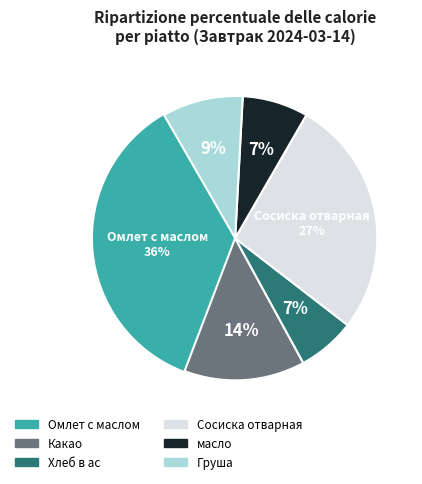

Between масло and Какао, which is larger?

Какао